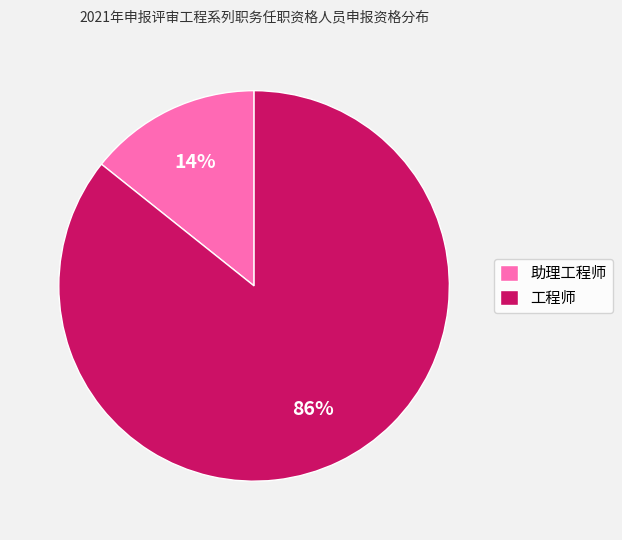

How many slices are in this pie chart?

2